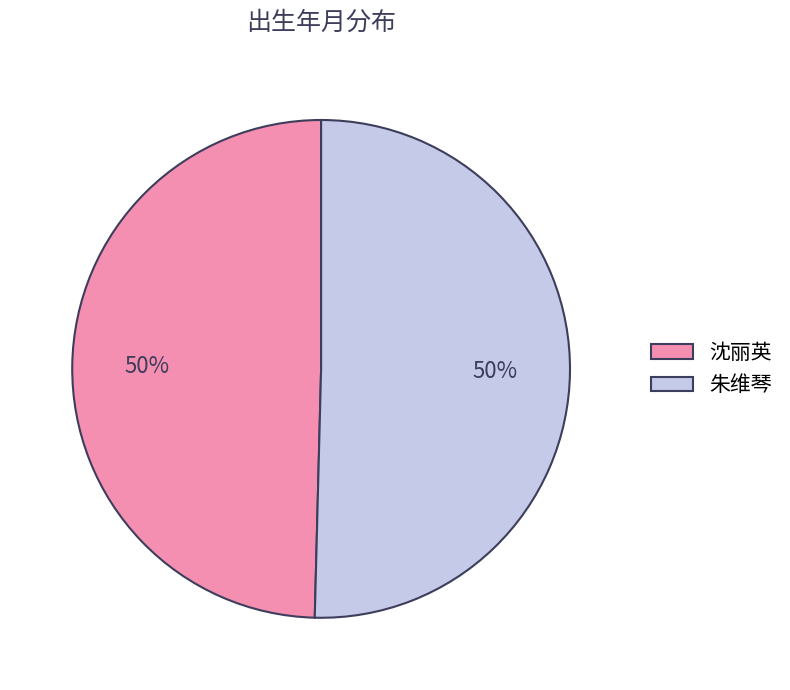

What percentage is the 朱维琴 slice, to the nearest percent?

50%